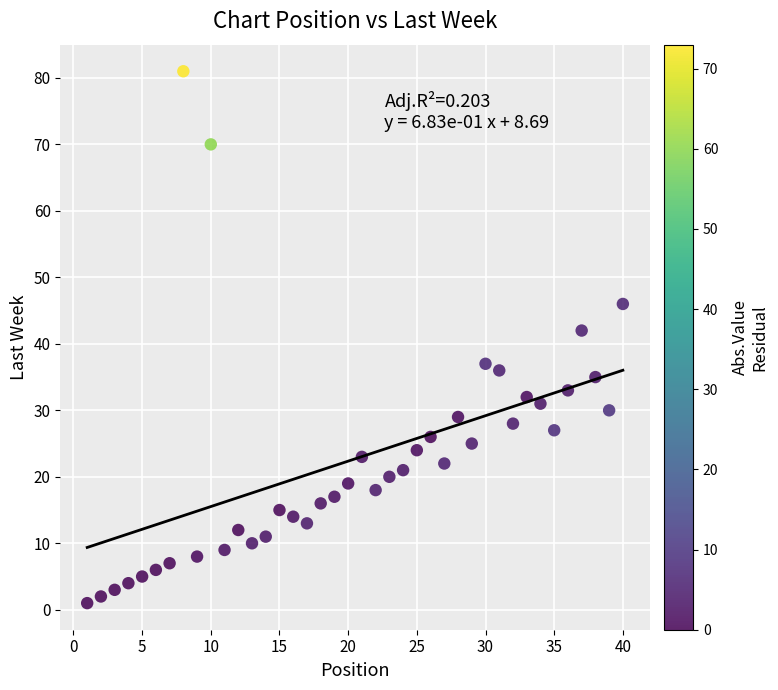

What Y value in the scatter plot is closest to 41?

42